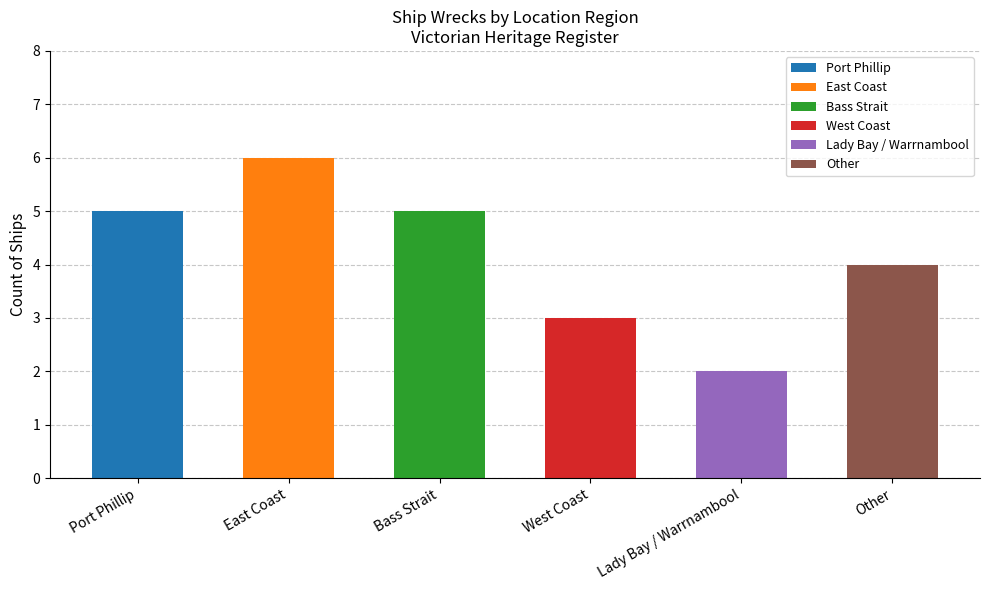

What is the sum of all values?

25